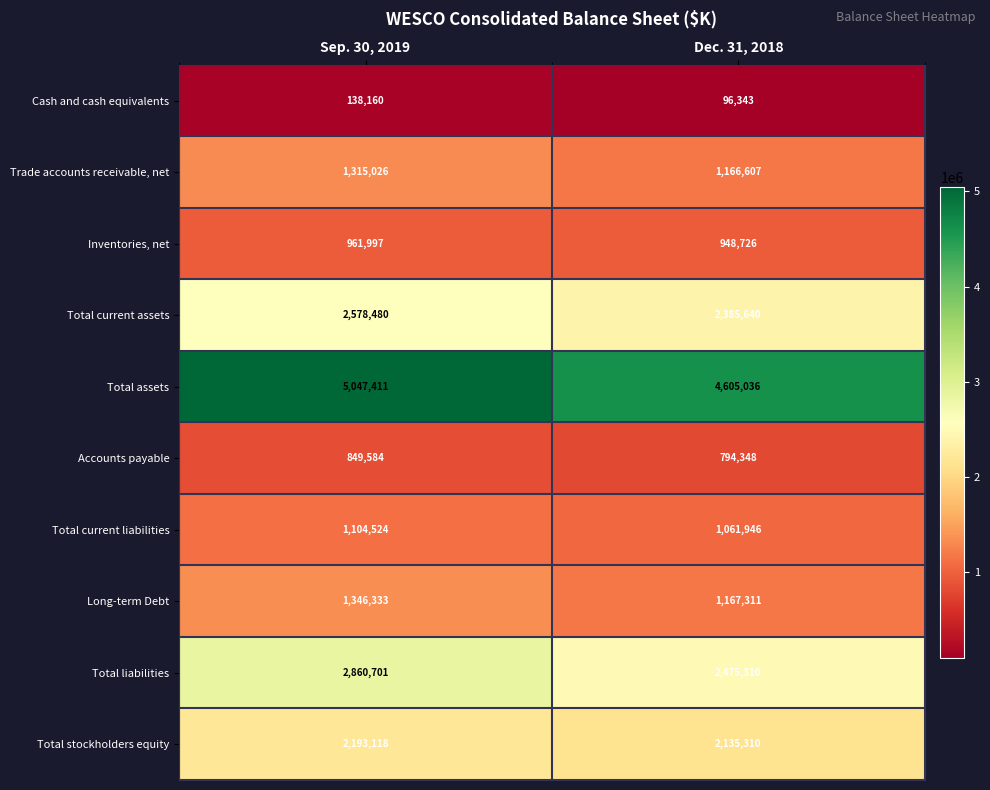

Which series has the largest total across all categories?

Total assets